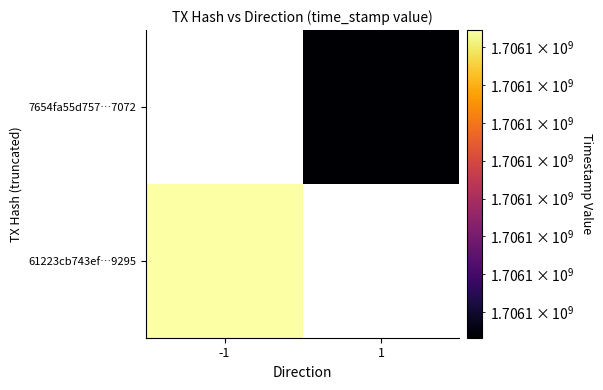

Reading left to right, what are all the values shown in this chart?

61223cb743ef3cb644e936072bcc892913a9295: -1	1706102891
7654fa55d7578c526fda3a61caaa12d76197072: 1	1706101264